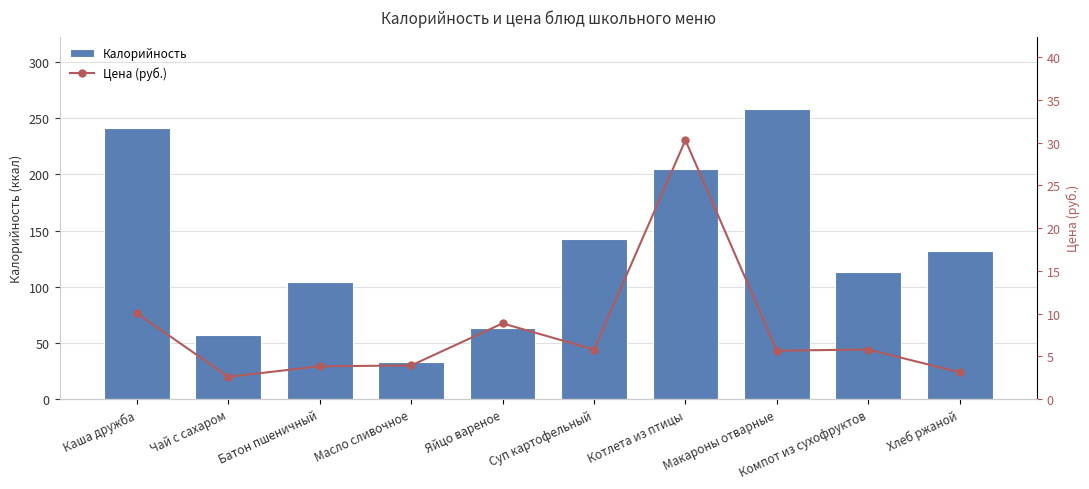

Is it true that Калорийность equals 241.1 at Каша дружба?

True